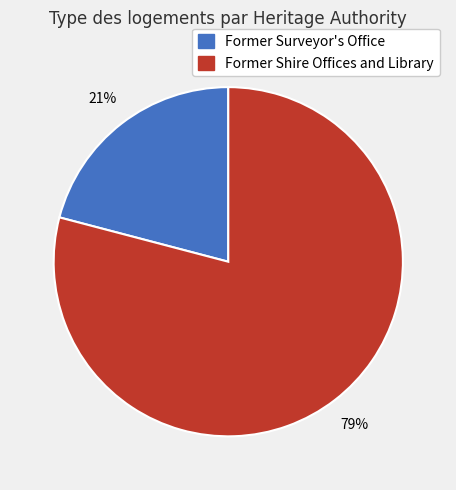

True or false: Former Shire Offices and Library accounts for 79% of the total.

True